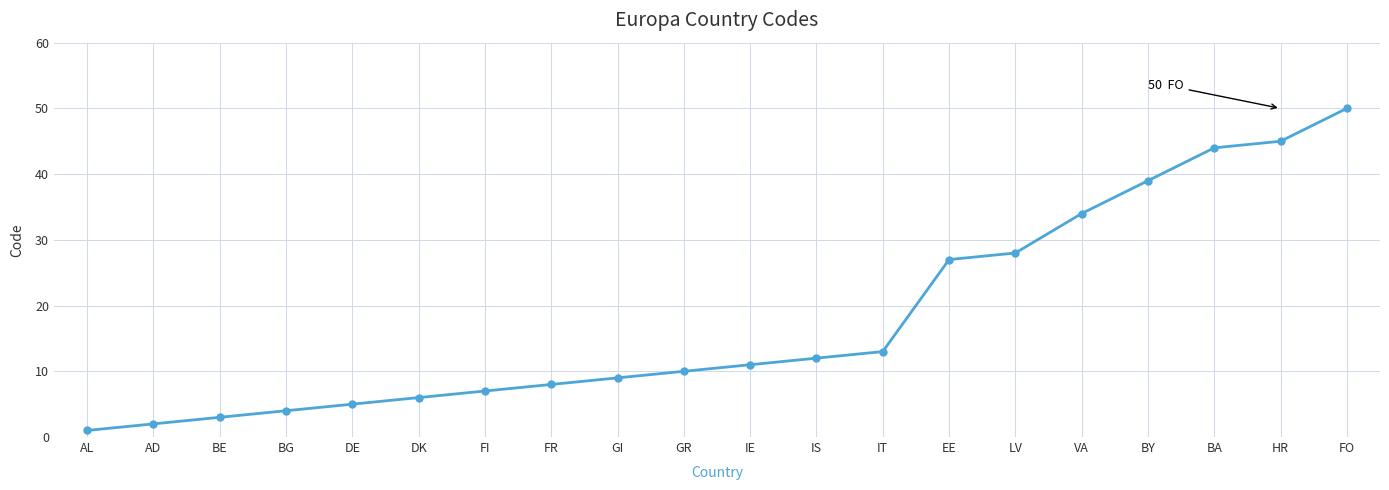

Where is the data nearest to the value 25?

EE